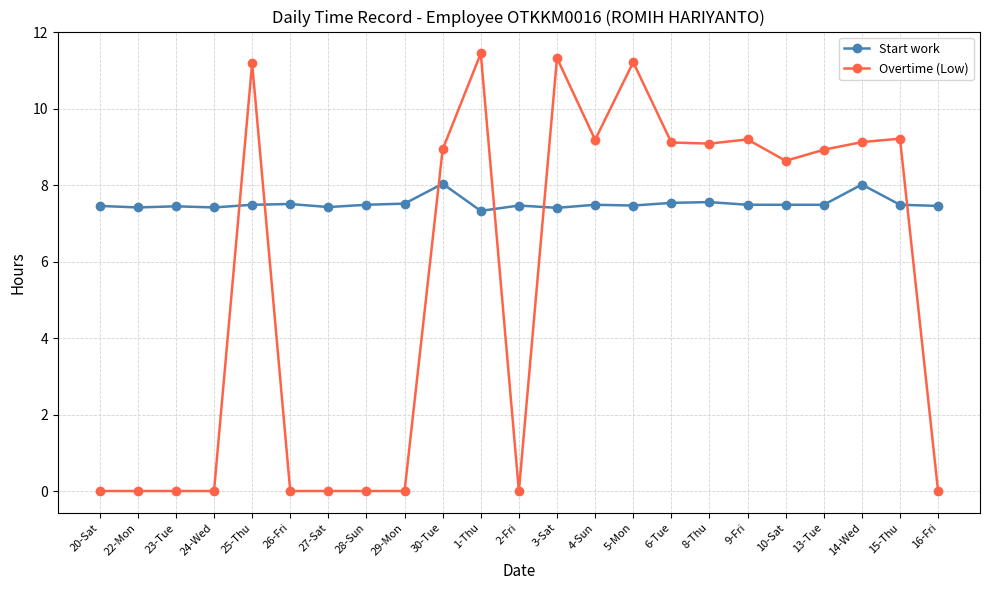

How many categories are shown in the chart?

23